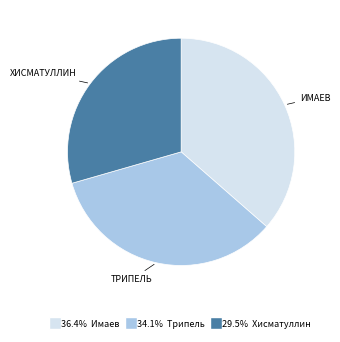

Is there a majority slice in this chart?

No